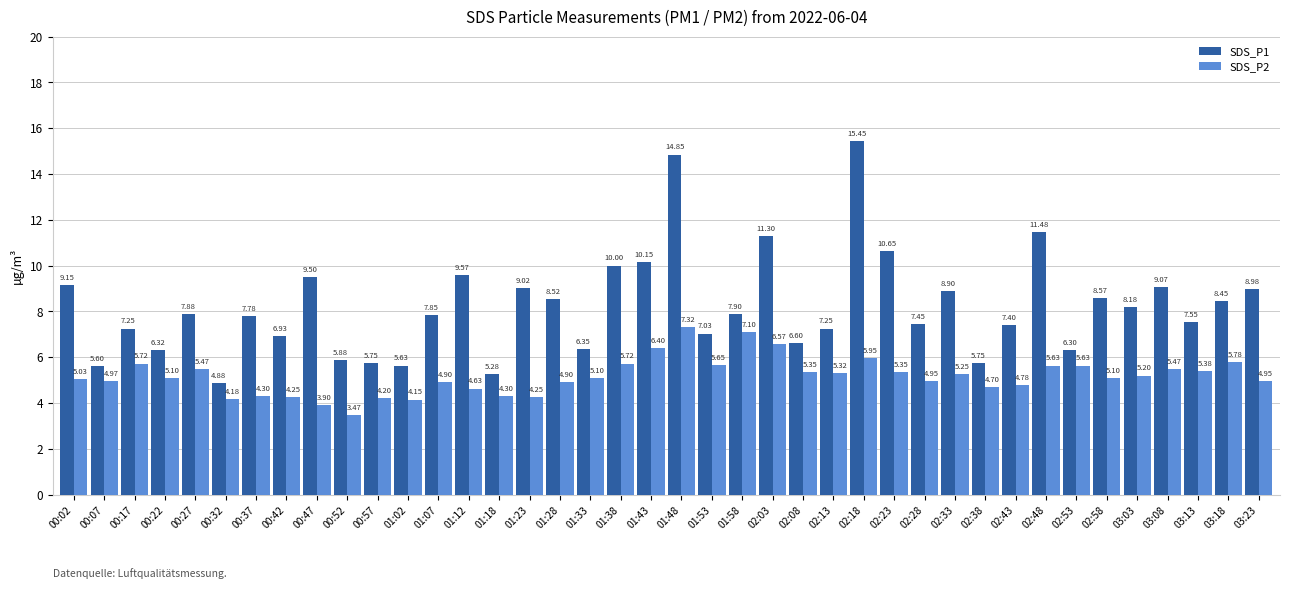

Which series has the largest total across all categories?

SDS_P1